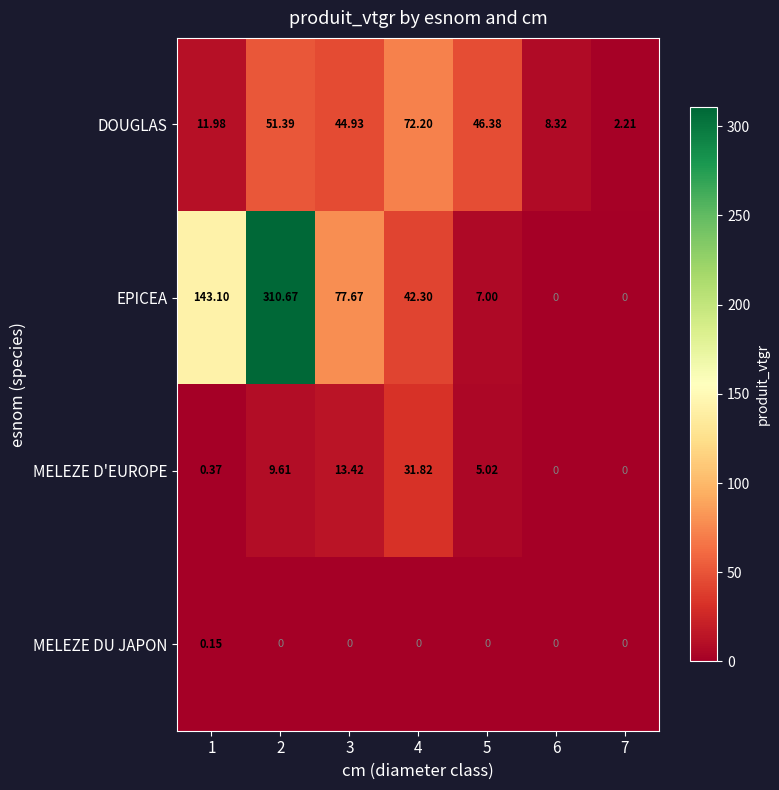

Which series has the largest range (max minus min)?

EPICEA